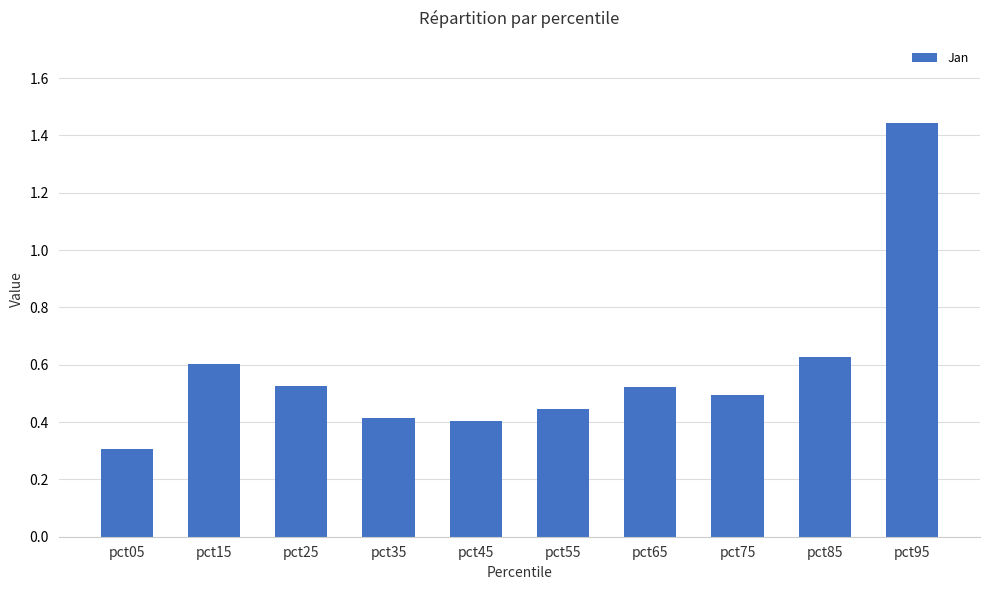

Is it true that the value at pct25 is 0.1?

False